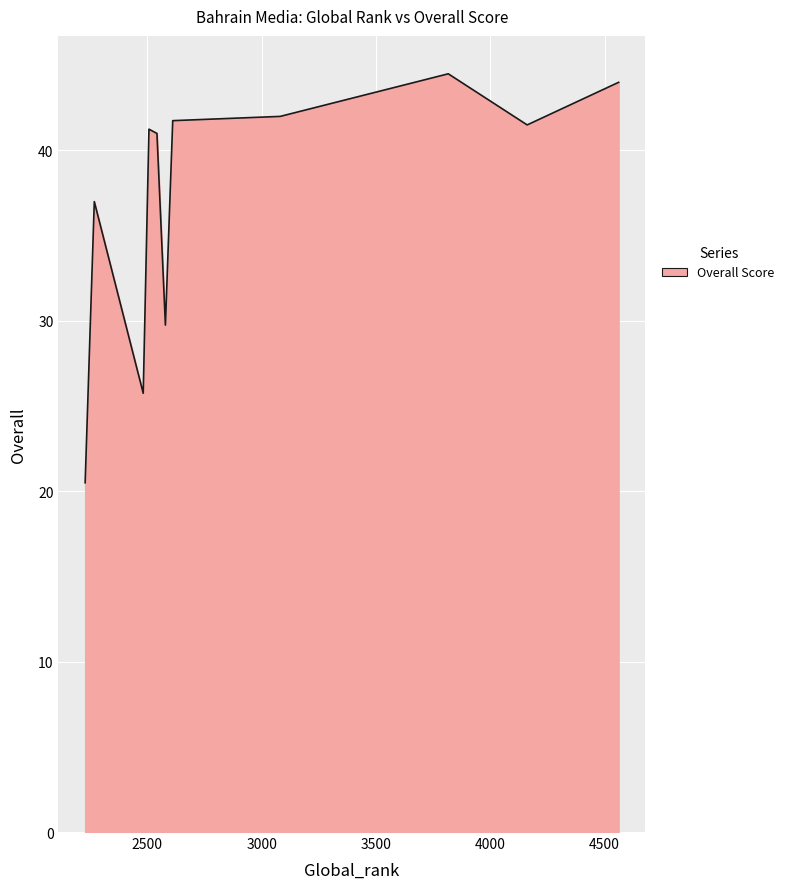

What is the minimum value shown in the chart?

20.5